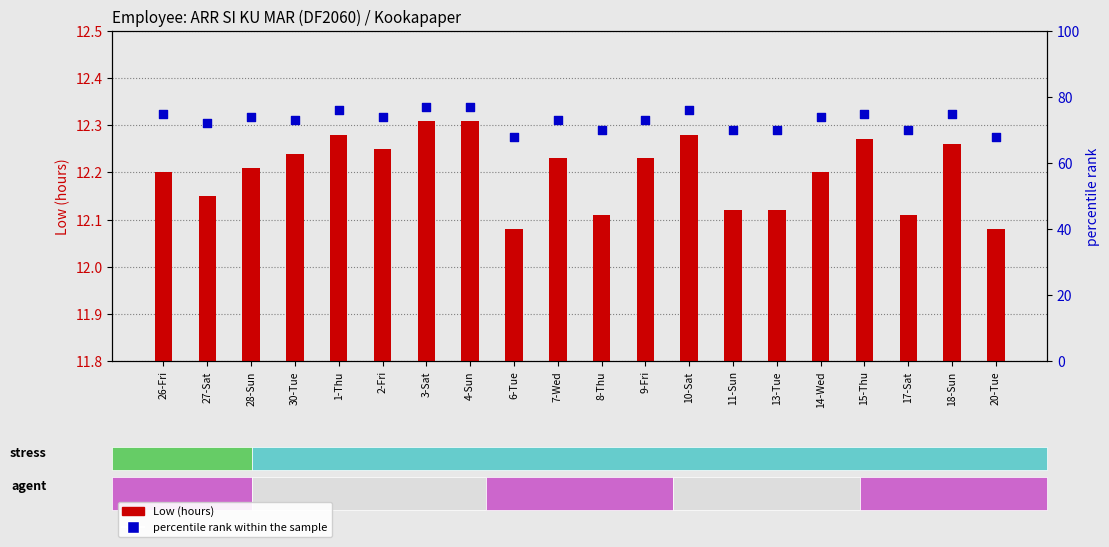

Which series reaches the minimum Y coordinate?

Low (hours)